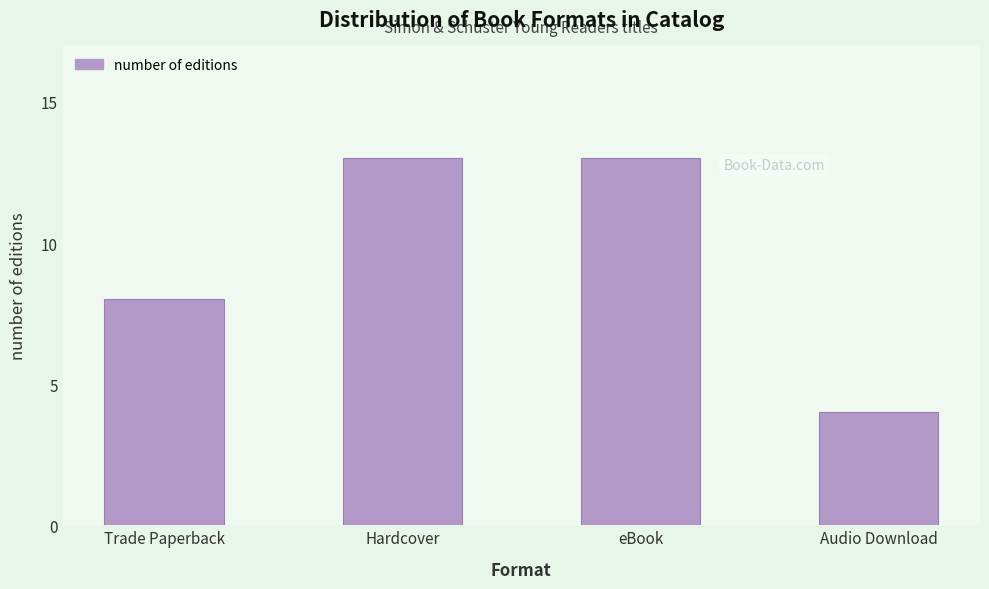

Reading left to right, transcribe all the data shown in this chart.

Trade Paperback=8	Hardcover=13	eBook=13	Audio Download=4